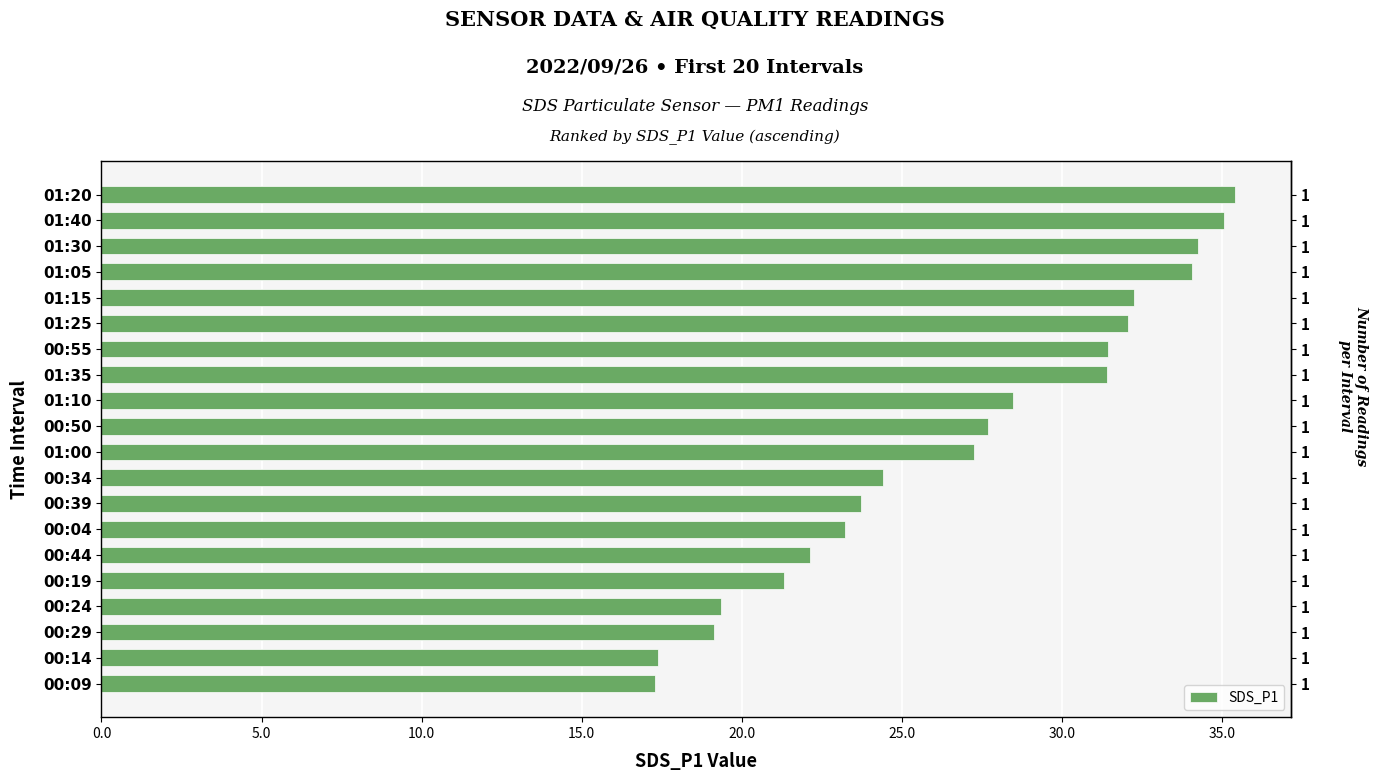

What is the difference between the values at 01:15 and 01:40?

2.8